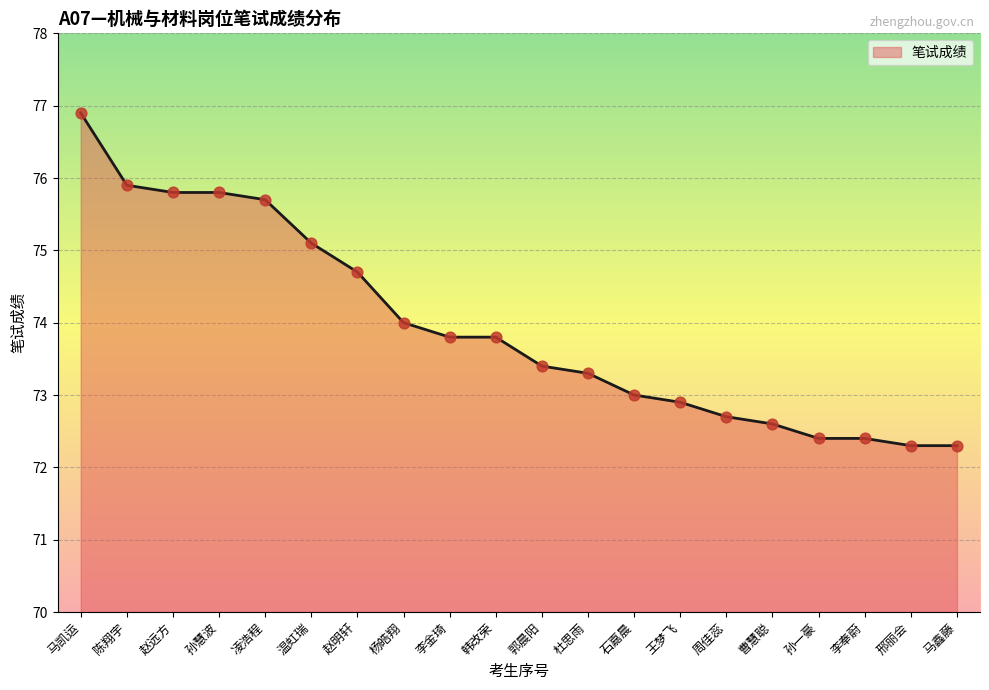

What is the change in value from 李金琦 to 邢丽会?

-1.5